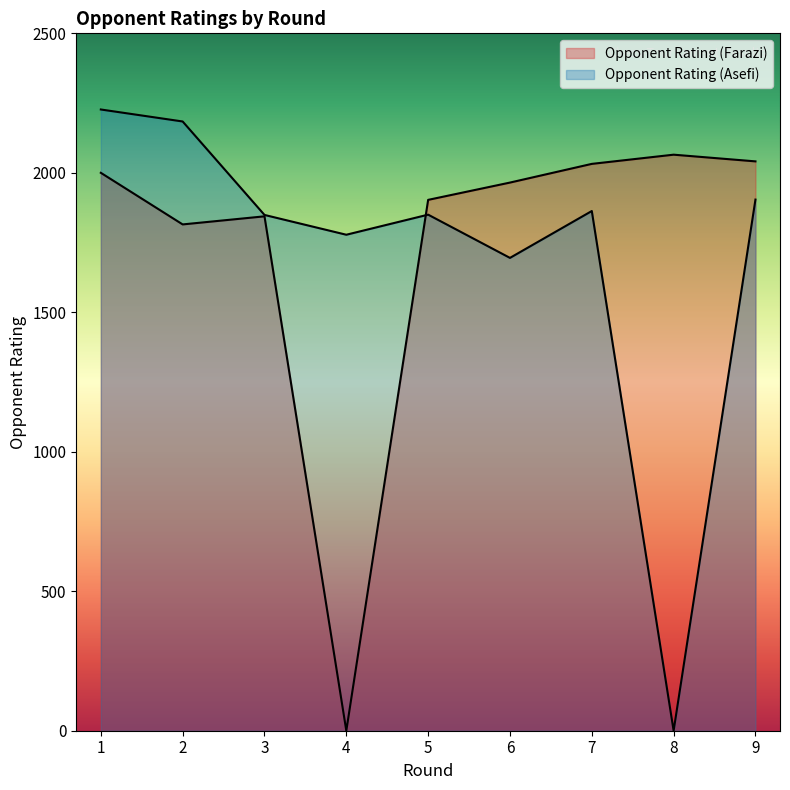

Is it true that Opponent Rating (Farazi) equals 921 at 5?

False